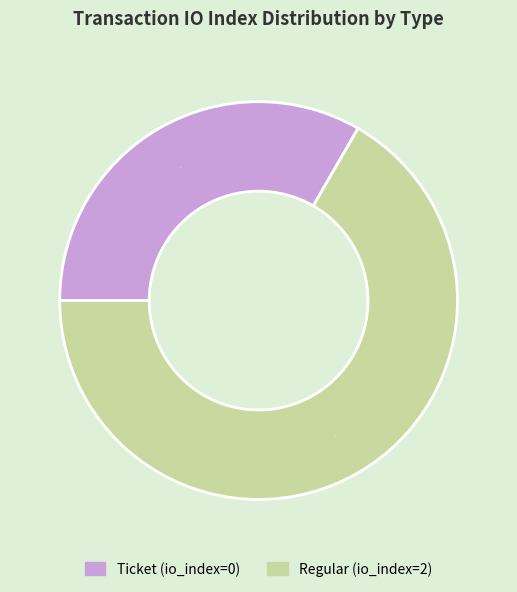

To the nearest percent, what is the average slice percentage?

50%